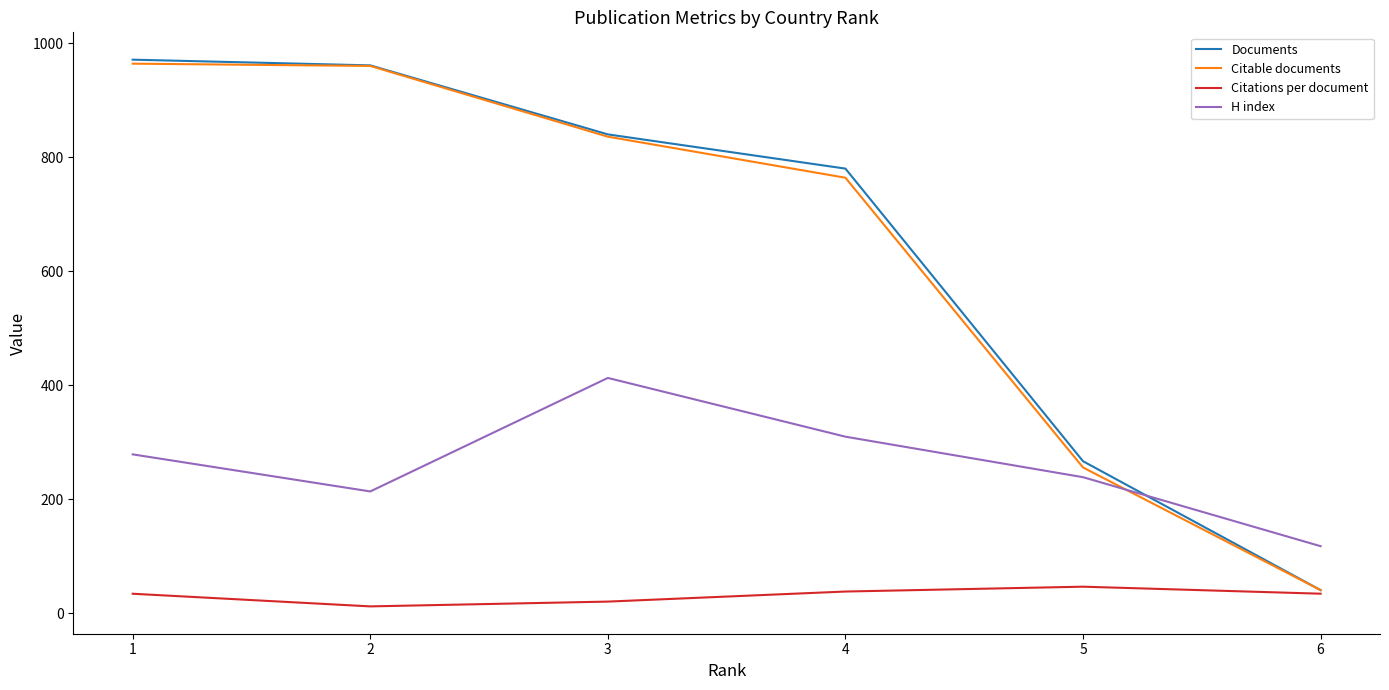

What is the sum of the Documents values at 6 and 3?

881.0